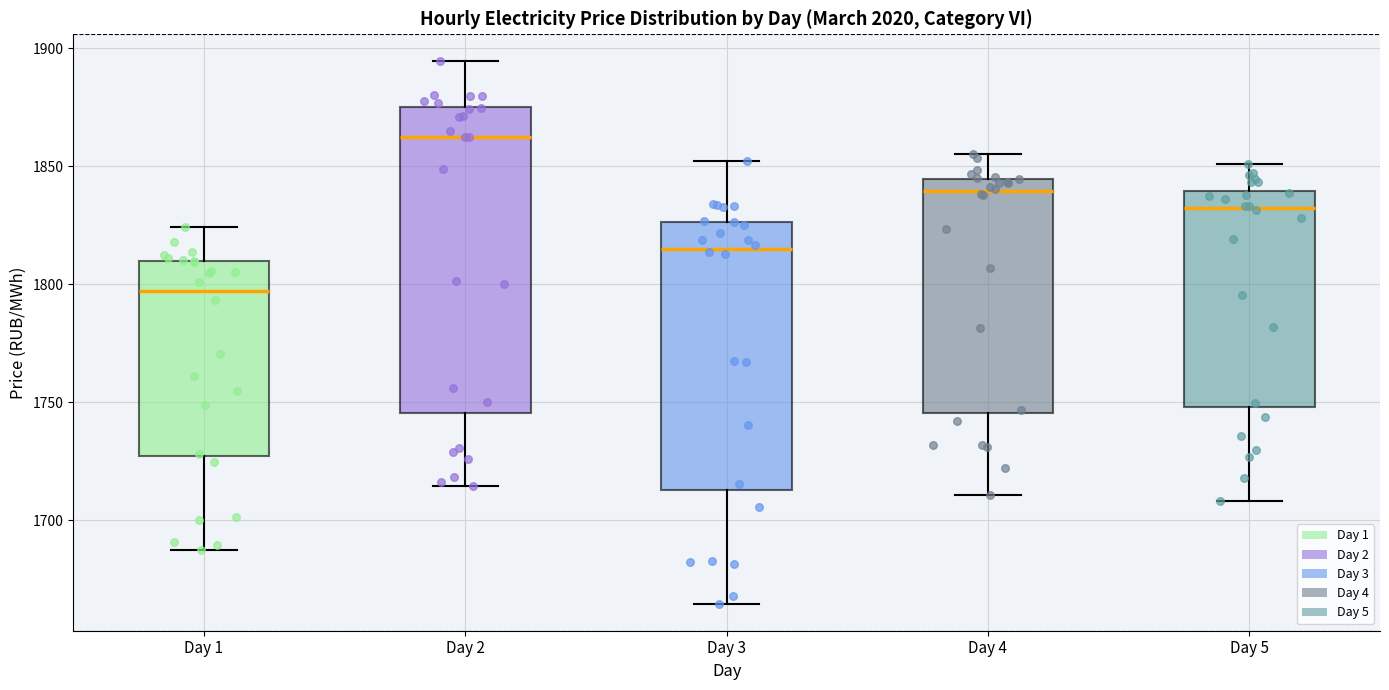

Where does the upper whisker of the box for Day 4 end on the y-axis? The values are not printed on the chart, so give them approximately, as read against the axis.

1855